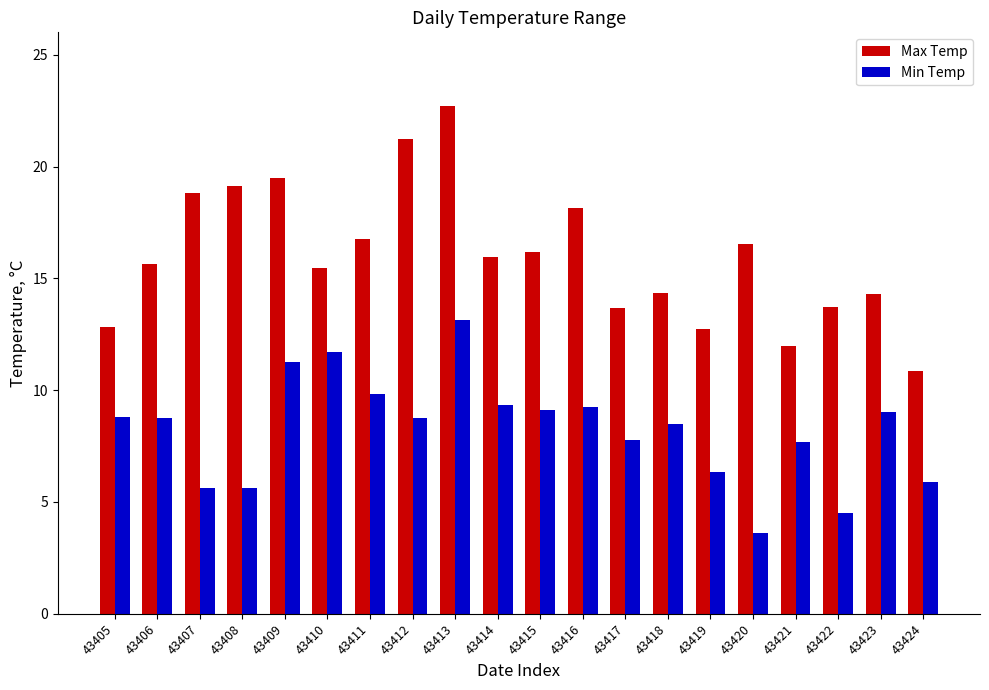

At which label does Max Temp first exceed 15?

43406